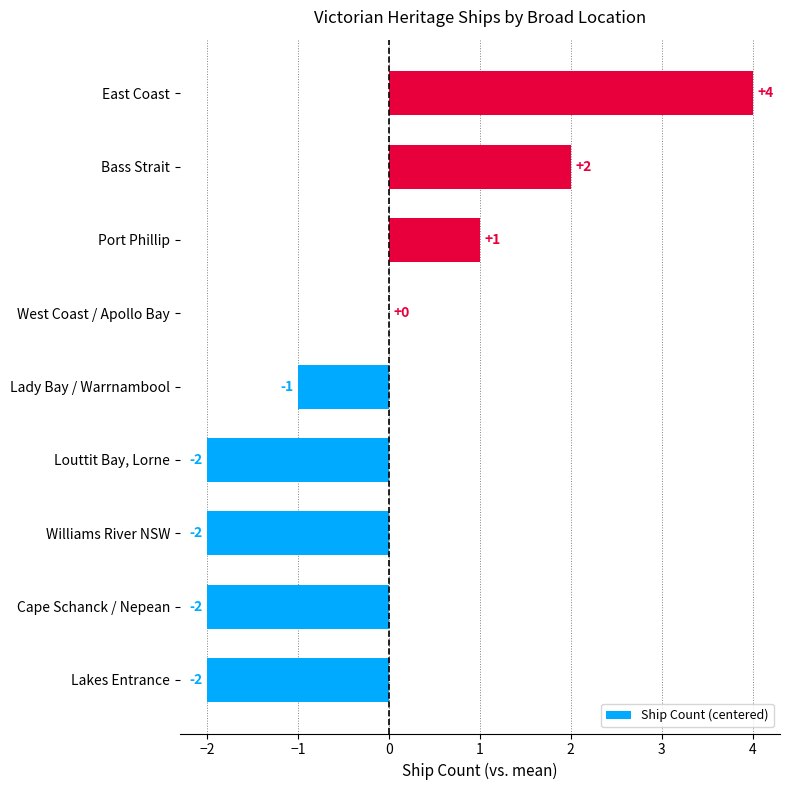

How many data points does each series have?

9